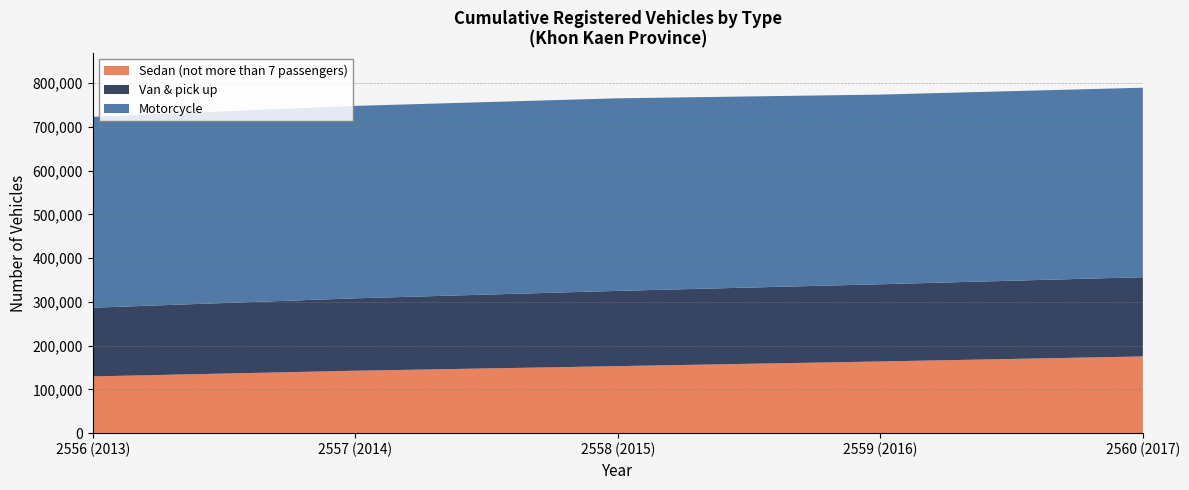

Reading right to left, extract all data points from this chart.

Sedan (not more than 7 passengers): 2560 (2017)=175341	2559 (2016)=163849	2558 (2015)=153175	2557 (2014)=142678	2556 (2013)=129706
Van & pick up: 2560 (2017)=181109	2559 (2016)=176482	2558 (2015)=172011	2557 (2014)=165519	2556 (2013)=157013
Motorcycle: 2560 (2017)=433054	2559 (2016)=433482	2558 (2015)=440127	2557 (2014)=439777	2556 (2013)=436189